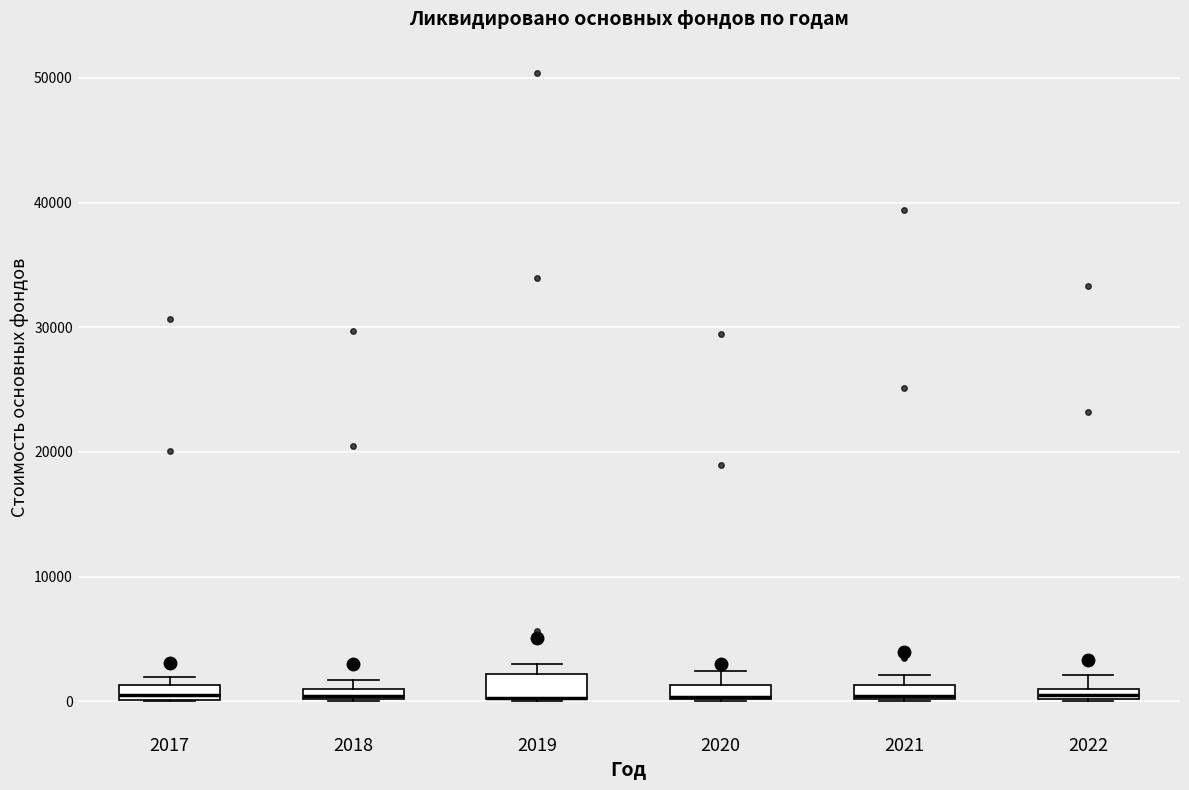

Where is the upper edge of the box at x = 2021 on the y-axis? The values are not printed on the chart, so give them approximately, as read against the axis.

1000